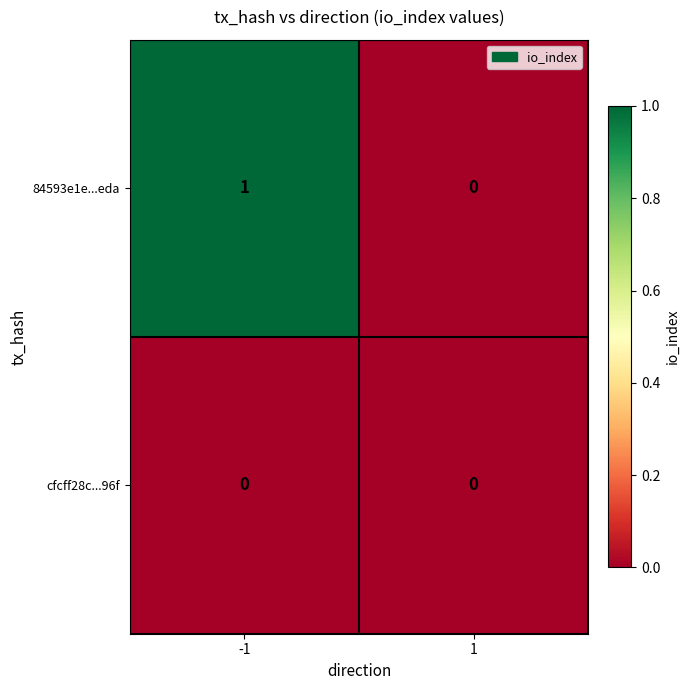

Between -1 and 1, which series saw the biggest shift?

84593e1e...eda